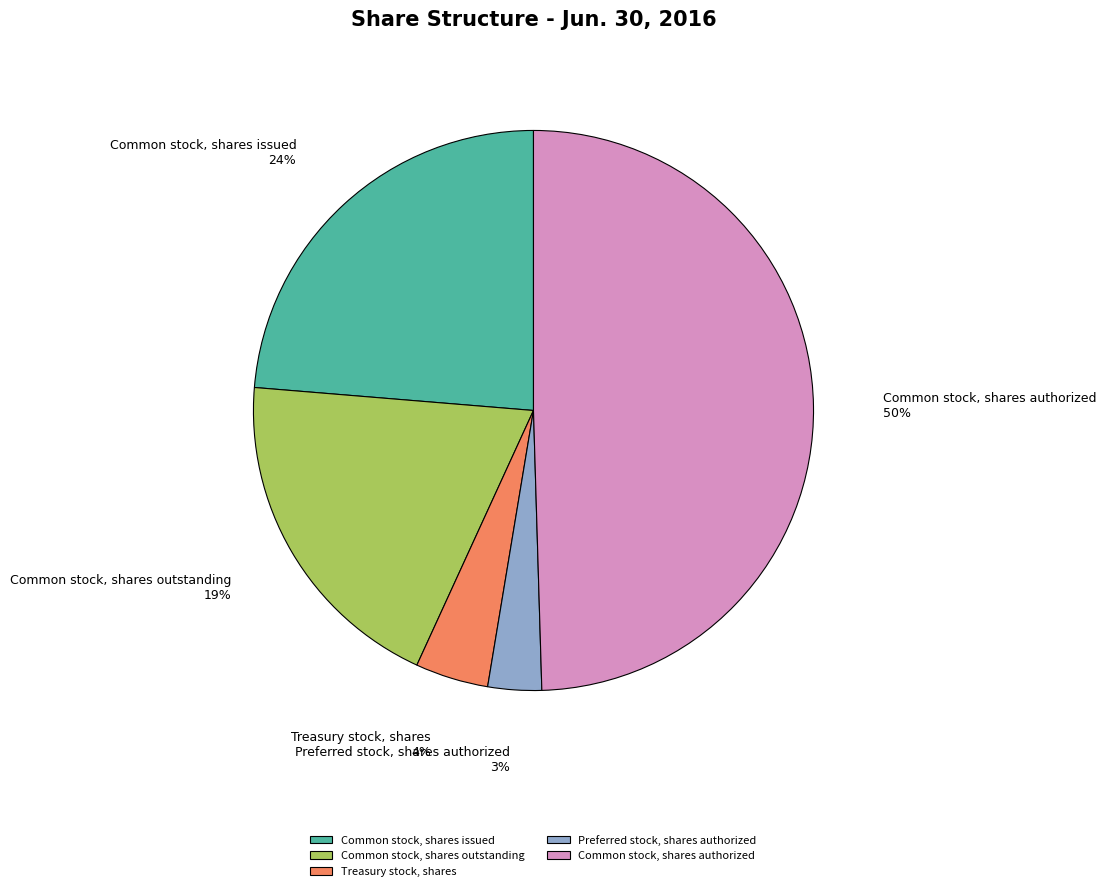

Is Common stock, shares issued the majority of the pie?

No